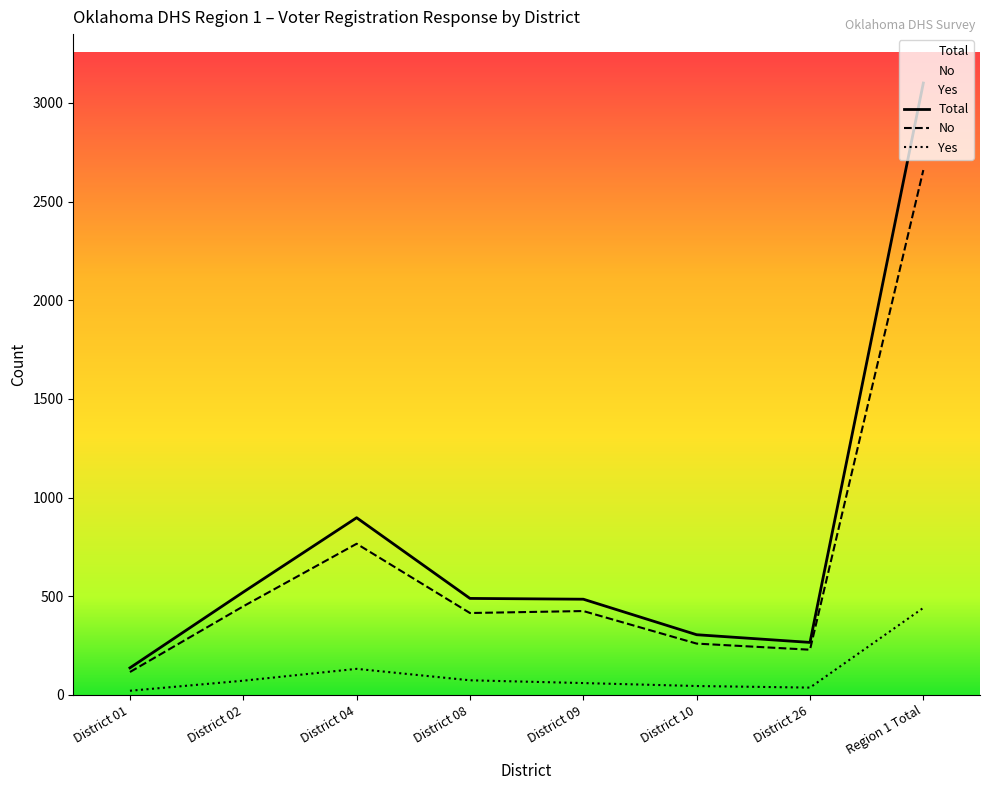

What are all the series names shown in the legend?

No, Yes, Total